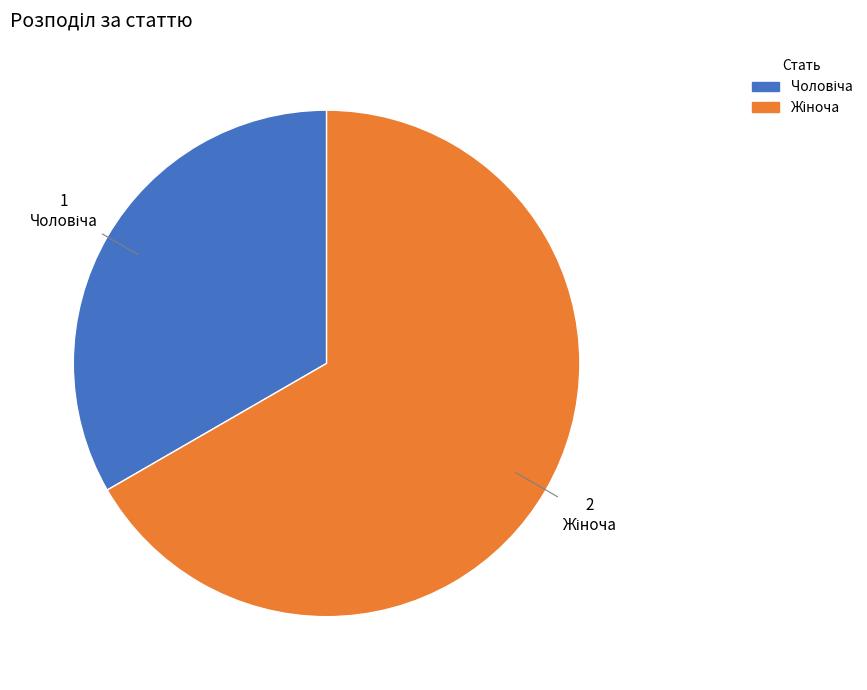

Is there any slice that represents more than half of the pie?

Yes